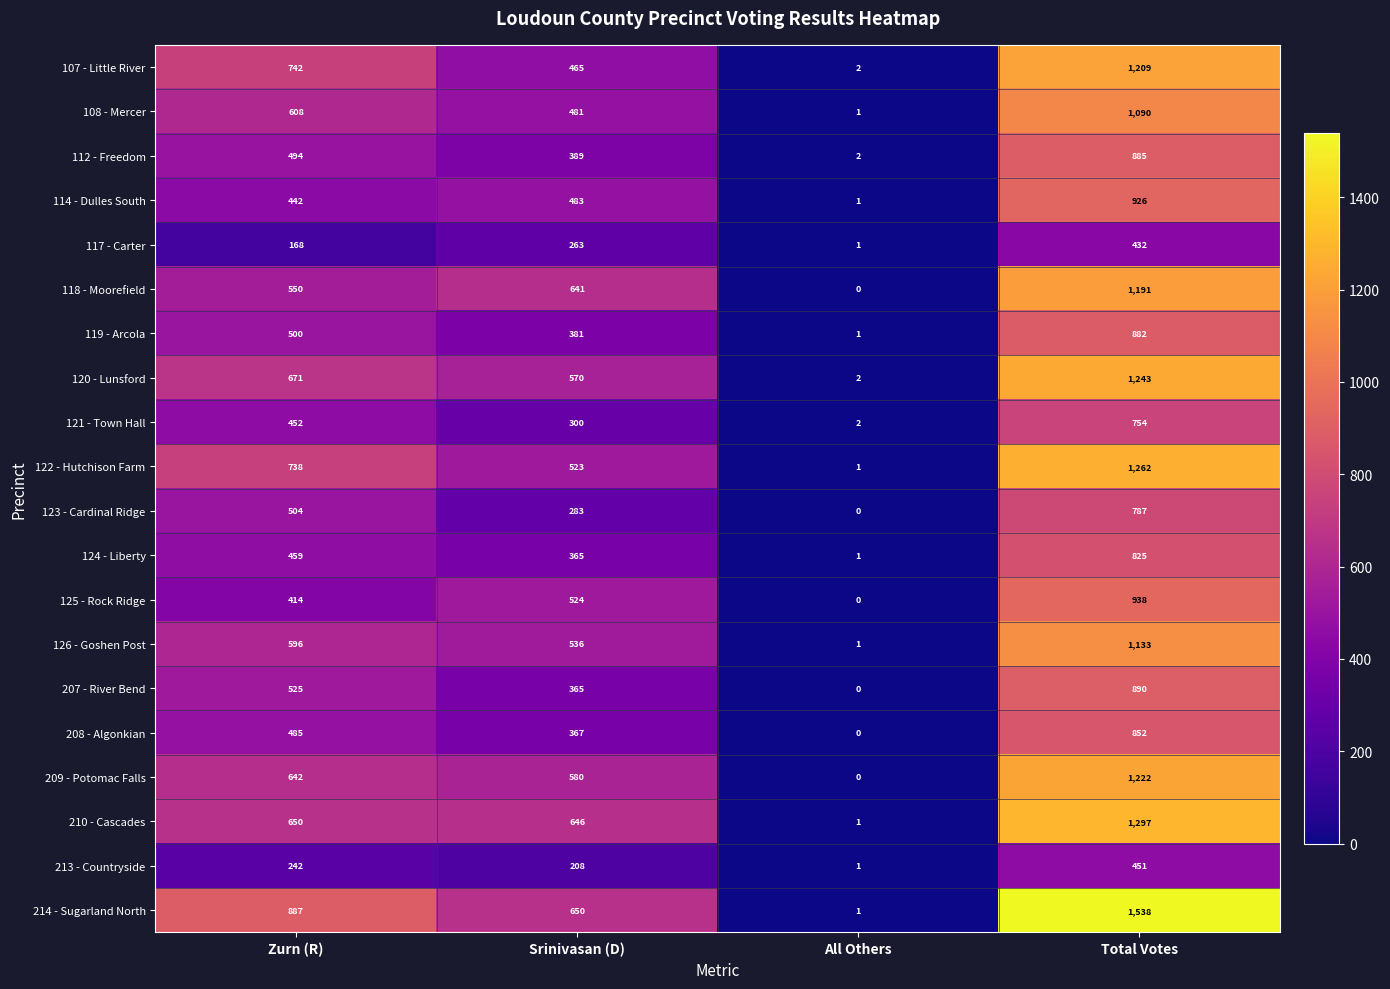

How many data points does each series have?

4